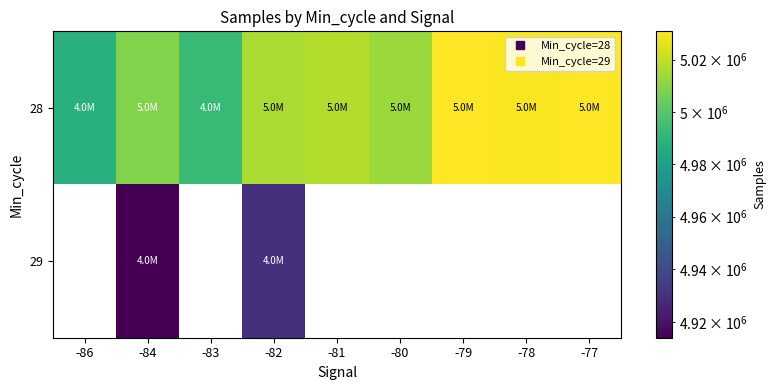

Is it true that 28 equals 4992516.0 at -83?

True